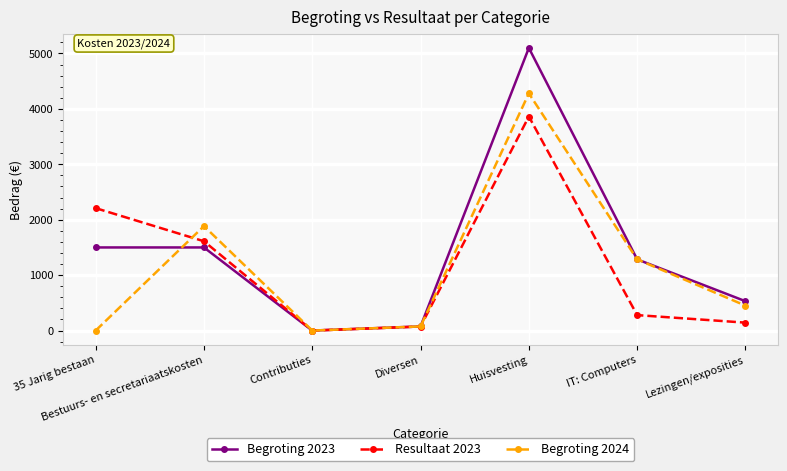

At which label is Begroting 2024 closest to 2140?

Bestuurs- en secretariaatskosten